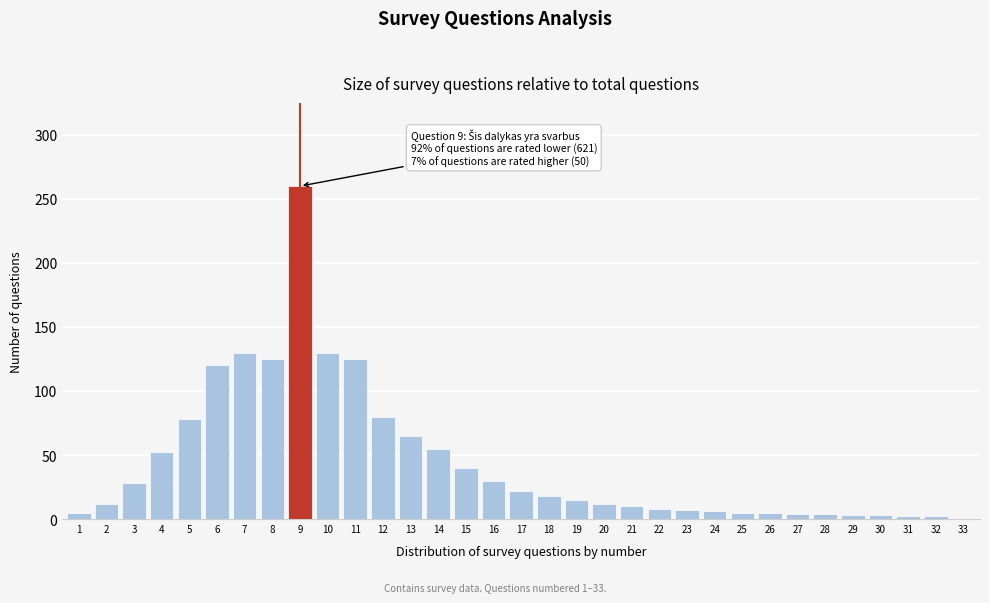

Which category has the highest value across all series?

9